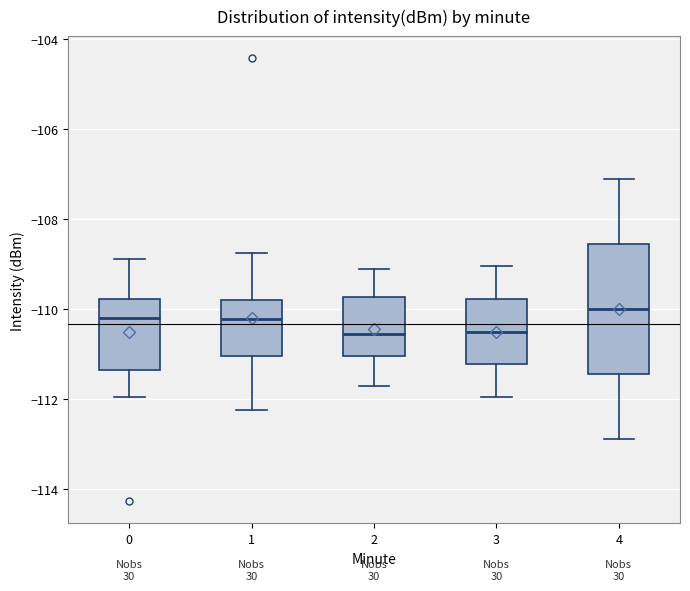

Reading left to right, transcribe this box plot: for each box, give where its median line is, the range the box spans, and where its two whiskers end, as read against the y-axis. The values are not printed on the chart, so give them approximately, as read against the axis.

0: median -110.2, box -111.4 to -109.8, whiskers -112.0 to -108.8
1: median -110.2, box -111.0 to -109.8, whiskers -112.2 to -108.8
2: median -110.6, box -111.0 to -109.8, whiskers -111.6 to -109.0
3: median -110.4, box -111.2 to -109.8, whiskers -112.0 to -109.0
4: median -110.0, box -111.4 to -108.6, whiskers -112.8 to -107.0